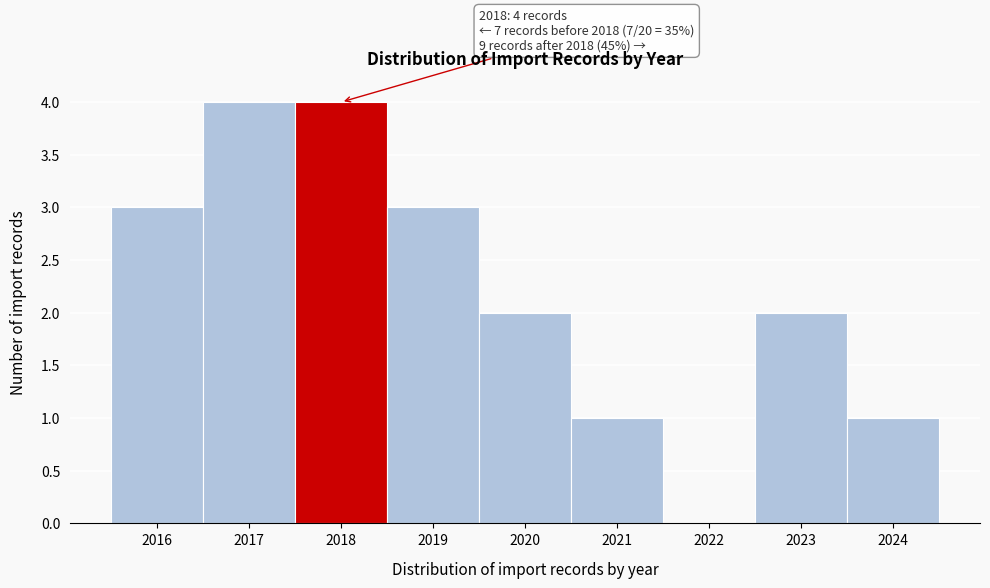

Reading left to right, what are all the values shown in this chart?

2016=3	2017=4	2018=4	2019=3	2020=2	2021=1	2022=0	2023=2	2024=1